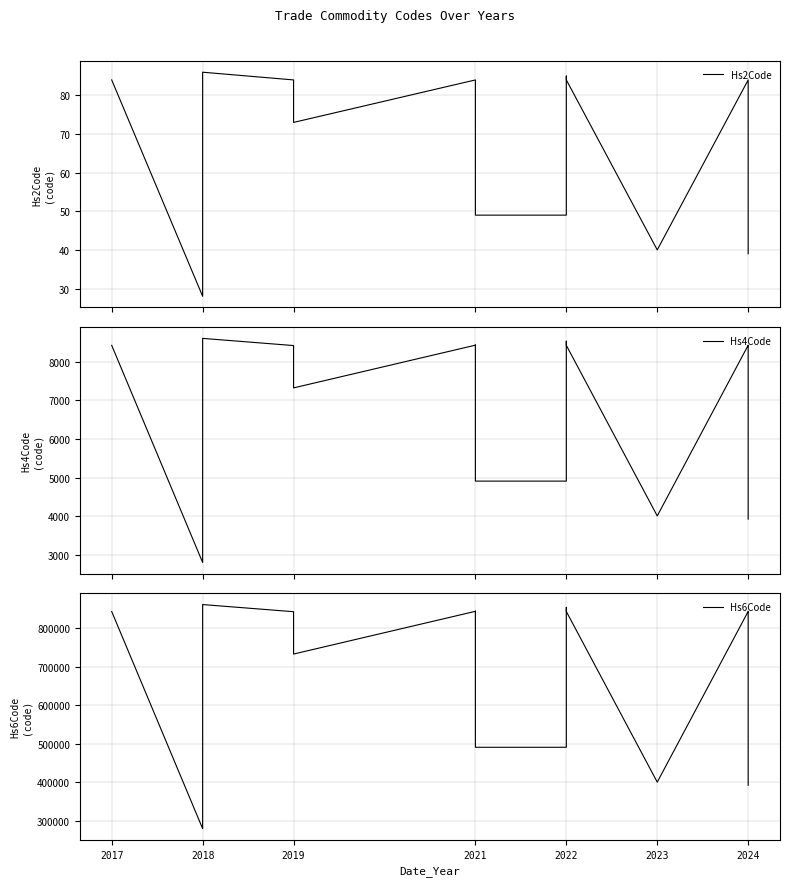

The Hs2Code series shows 84 at 2024. True or false?

True